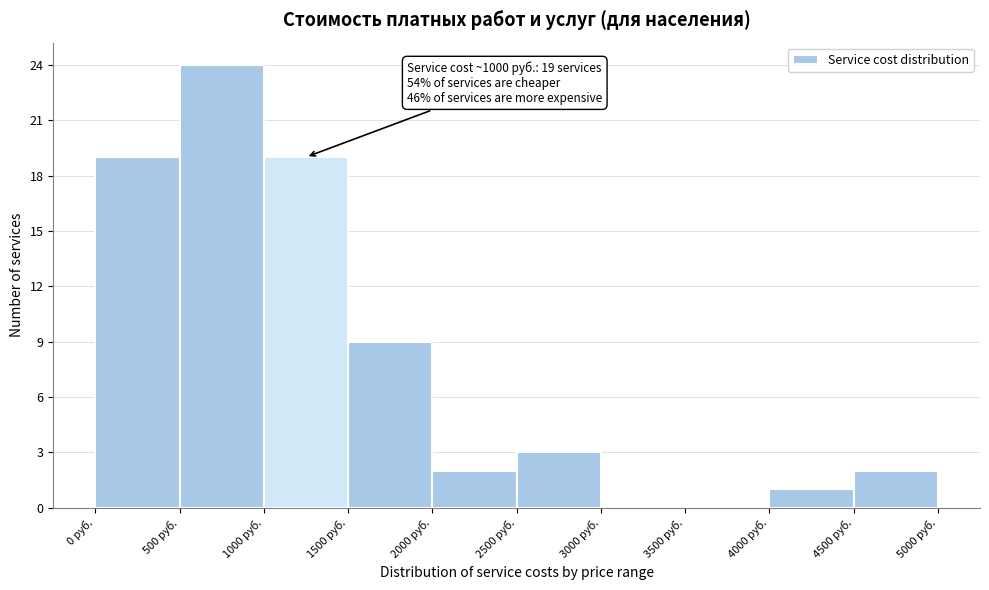

Over which range of the x-axis is the bar tallest?

500 to 1000